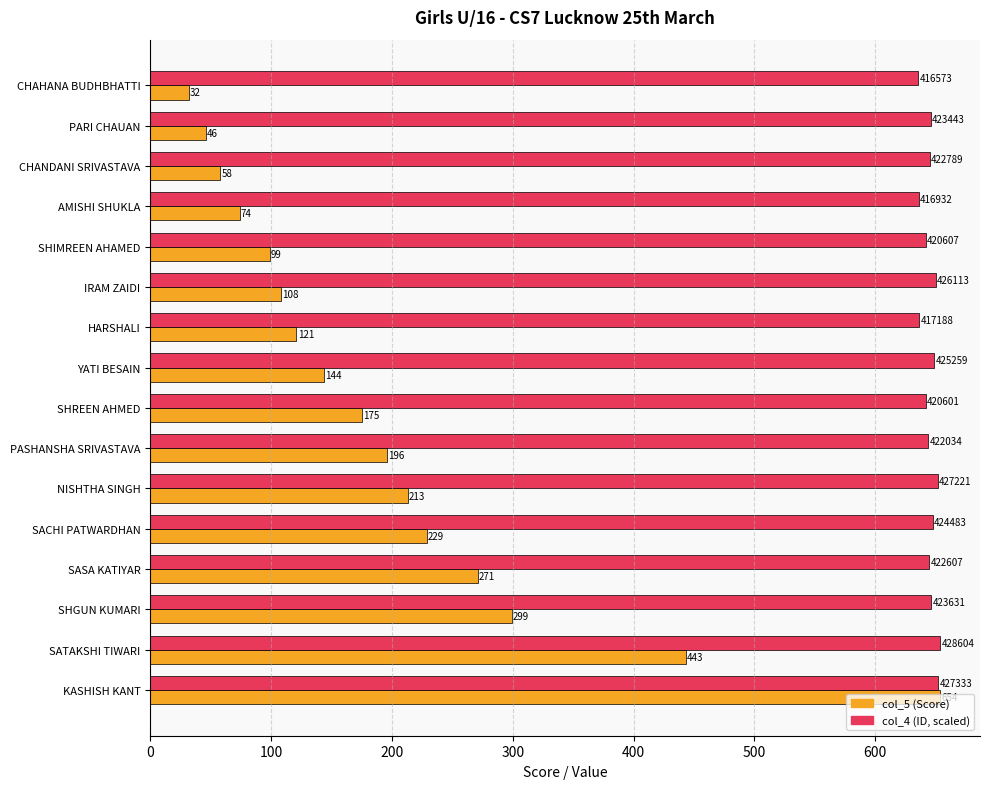

At which category is the sum across all series the highest?

KASHISH KANT